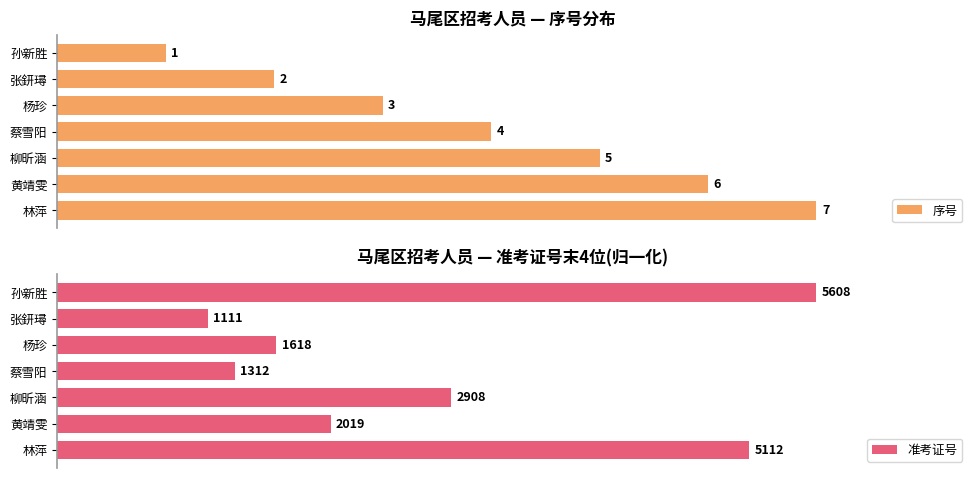

List the labels in order of 序号 value, largest first.

林萍, 黄靖雯, 柳昕涵, 蔡雪阳, 杨珍, 张鈃璕, 孙新胜